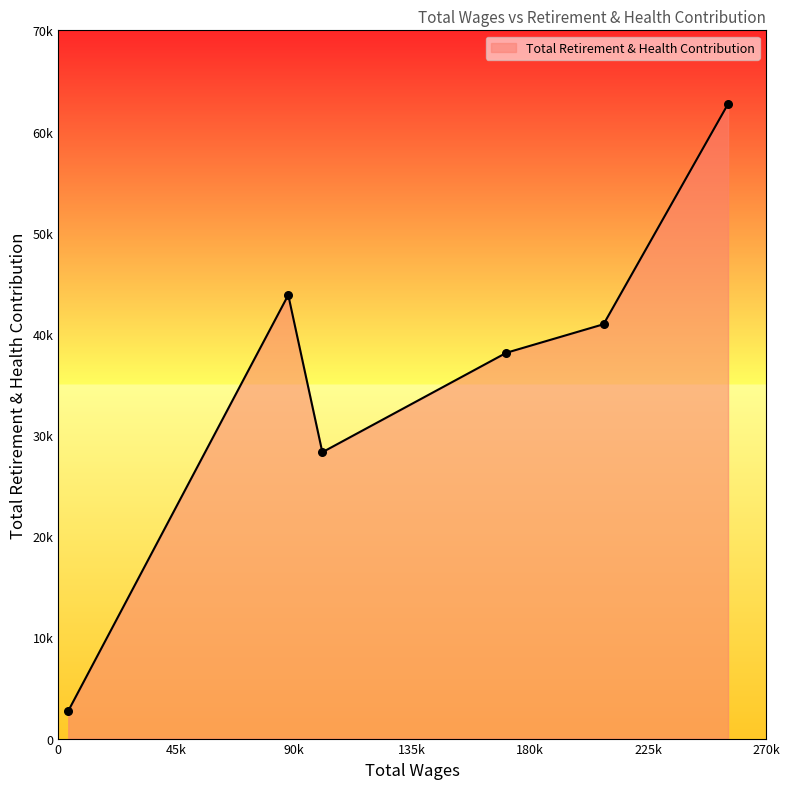

Does the chart have visible grid lines?

No